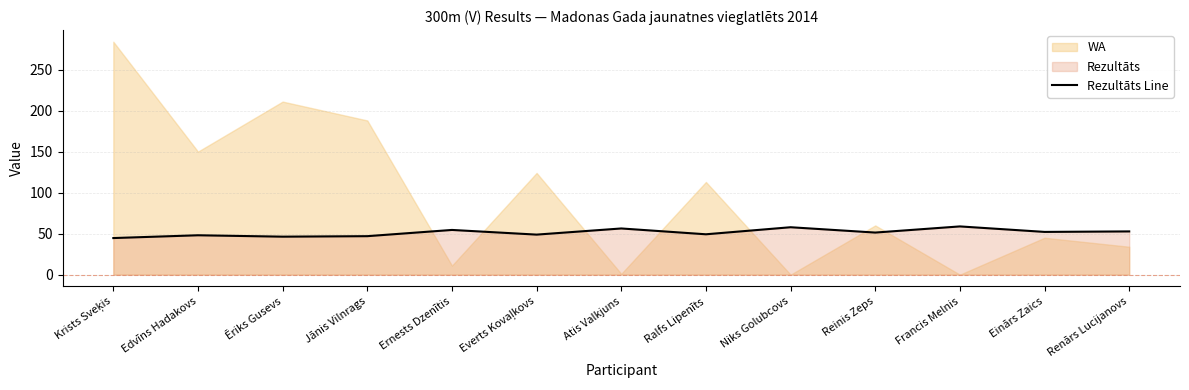

What is the difference between the values at Edvīns Hadakovs and Renārs Lucijanovs?

4.7